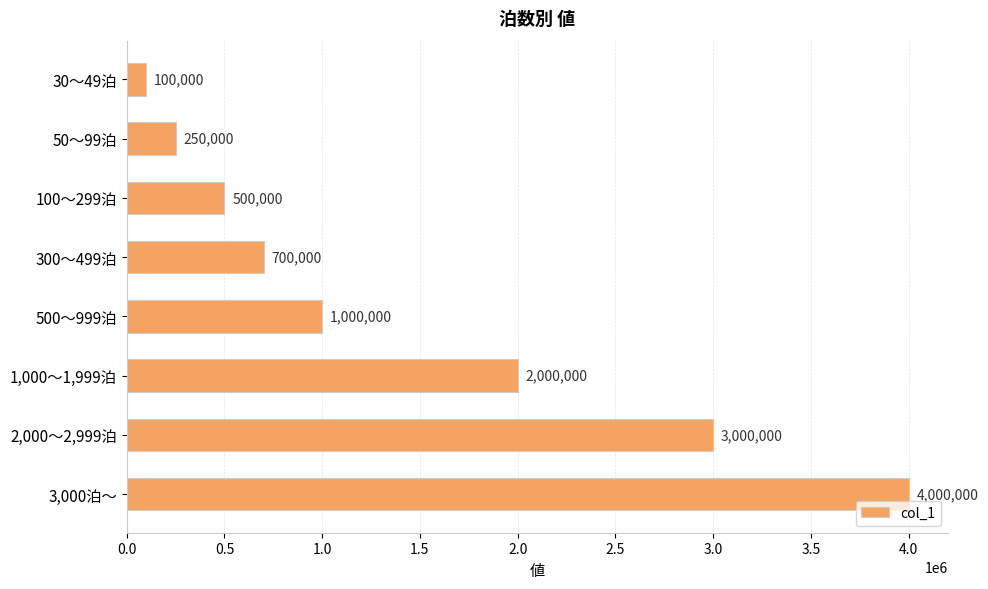

Where is the data nearest to the value 2050000?

1,000～1,999泊